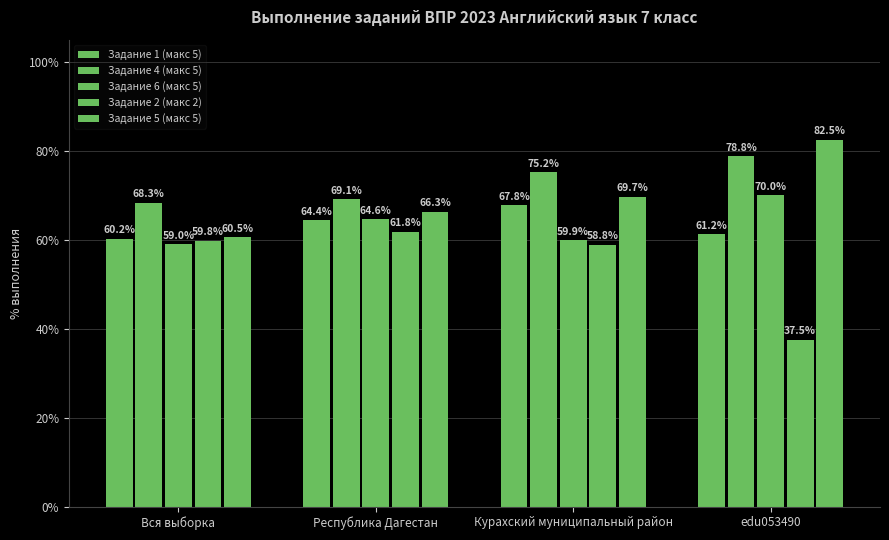

Rank the series at edu053490 from lowest to highest value.

Задание 2 (макс 2), Задание 1 (макс 5), Задание 6 (макс 5), Задание 4 (макс 5), Задание 5 (макс 5)